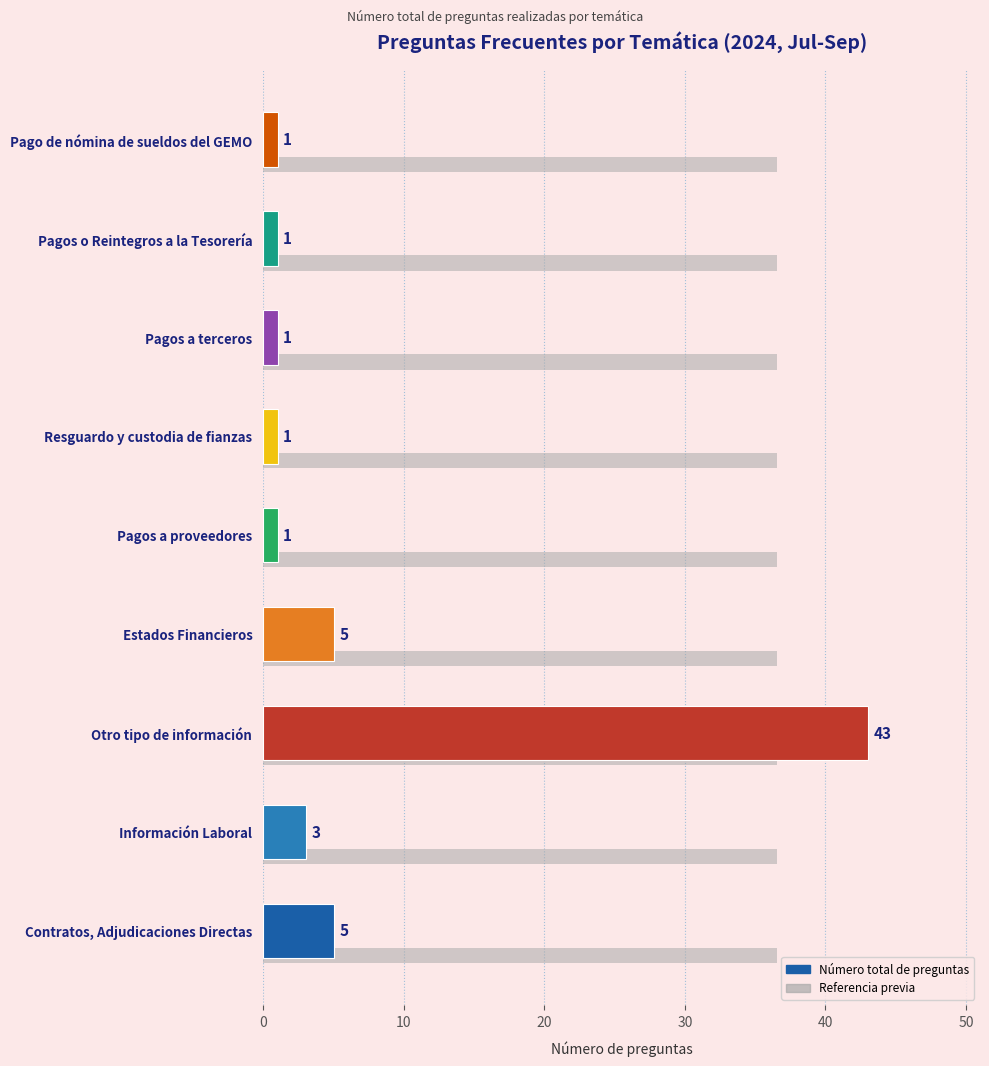

At how many categories does at least one series exceed 5?

9